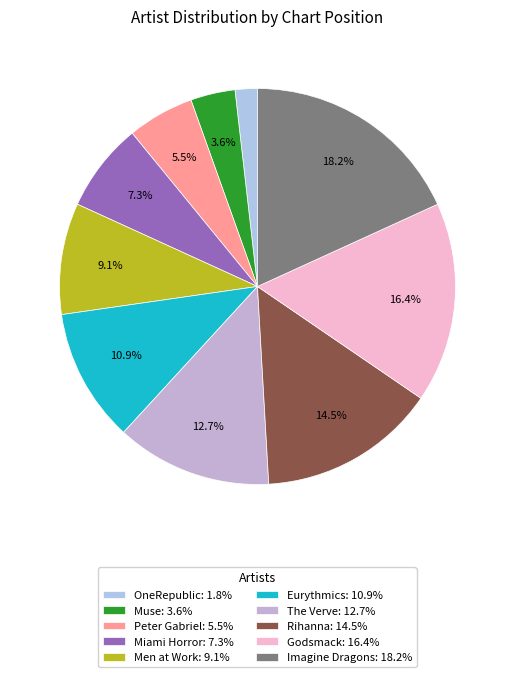

What is the ratio of the value at Eurythmics to the value at Muse?

3.0